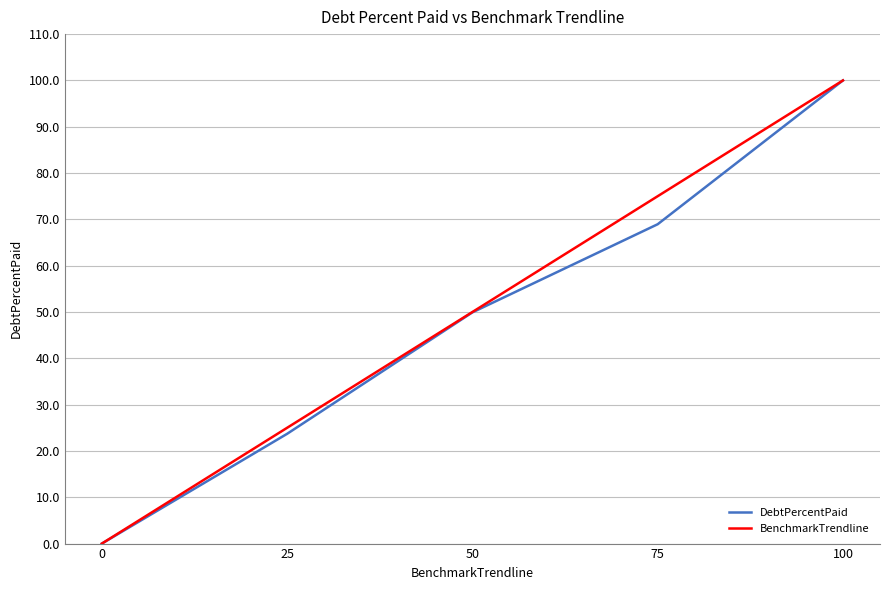

The value of BenchmarkTrendline at 0 is 48.8. True or false?

False